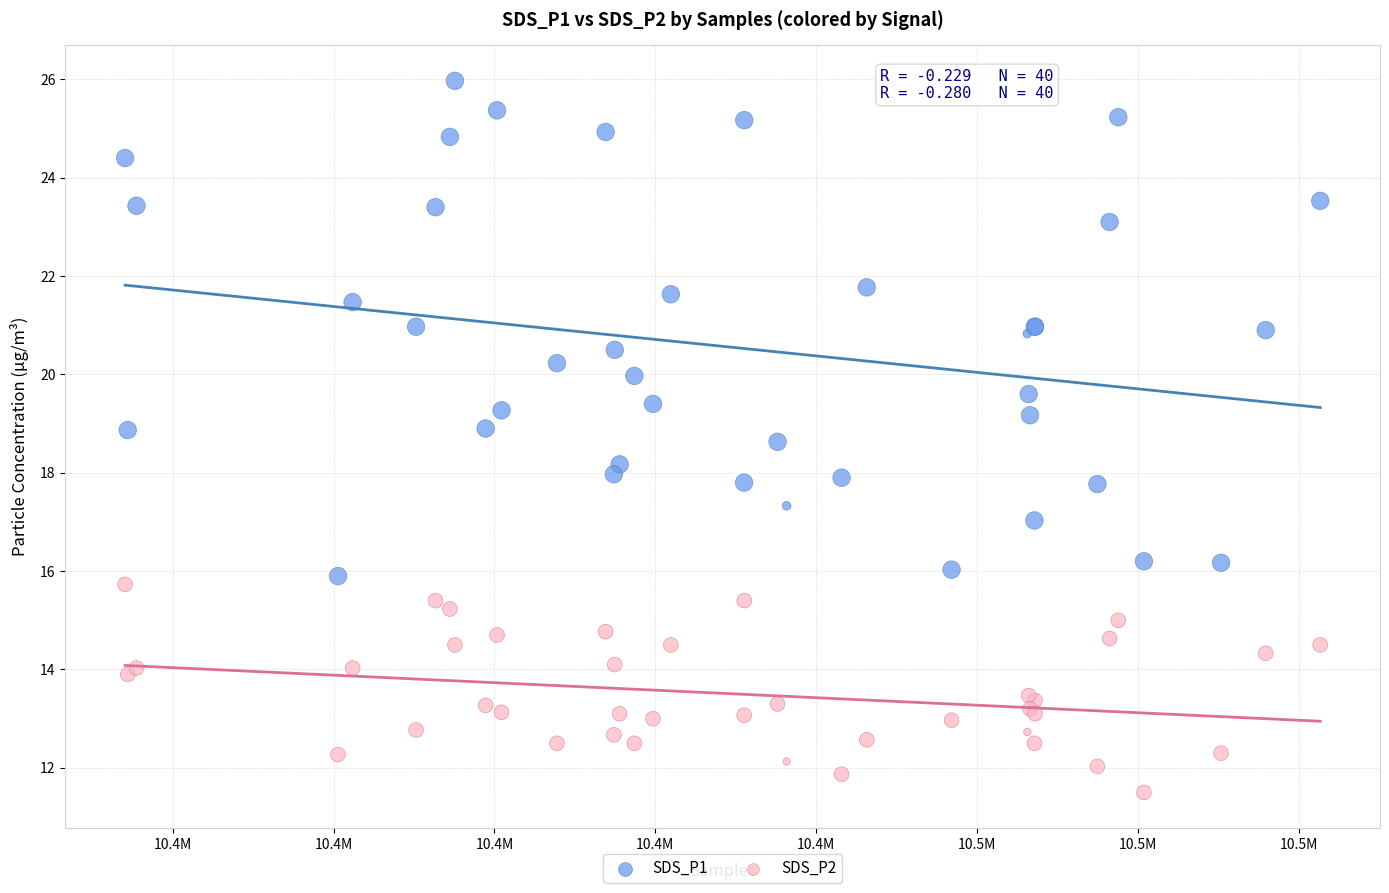

Which series has the largest Y range (max minus min)?

SDS_P1